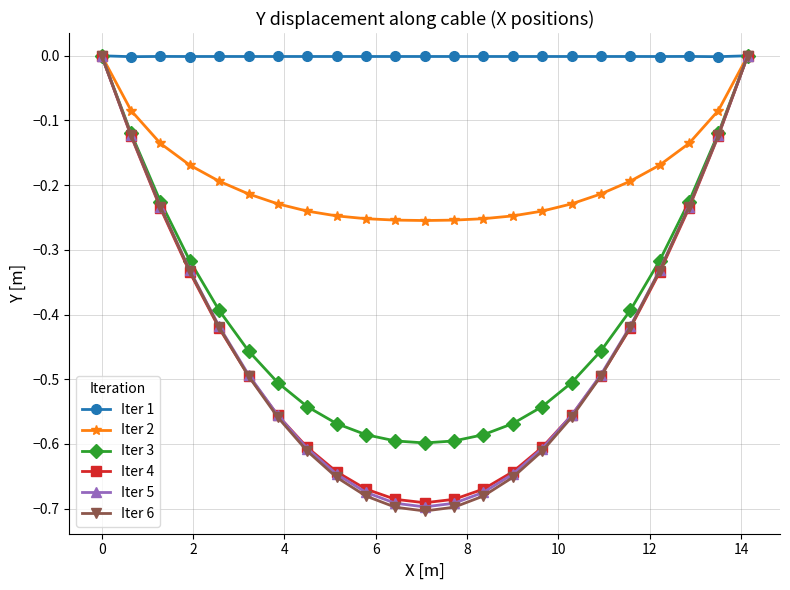

True or false: Iter 6 has more than 1 interior local peaks.

False